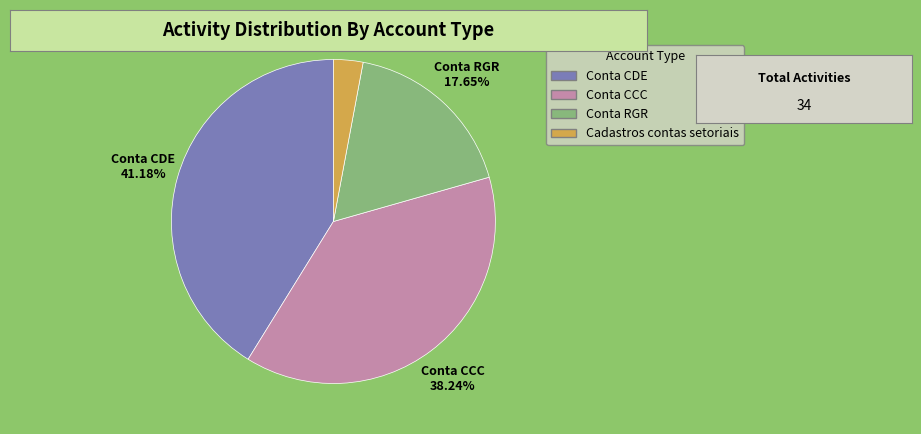

What is the change in value from Conta CDE to Cadastros contas setoriais?

-13